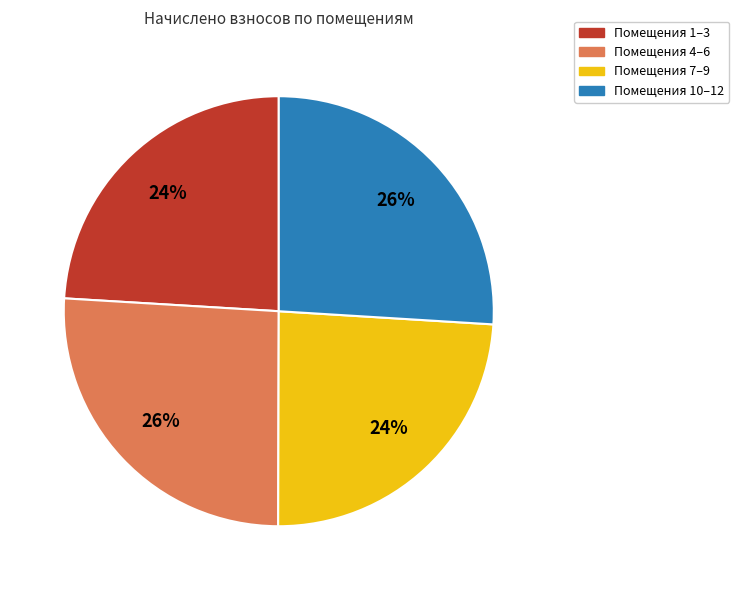

To the nearest percent, what is the difference between the largest and smallest slice percentages?

2%